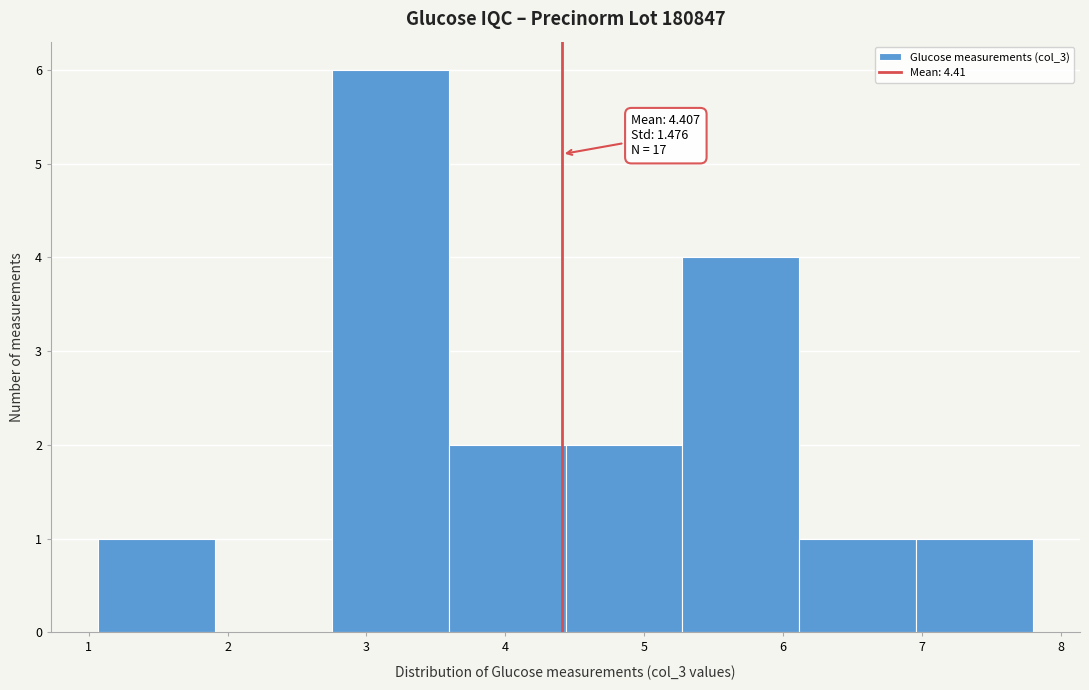

Which range on the x-axis has the tallest bar?

2.7 to 3.6